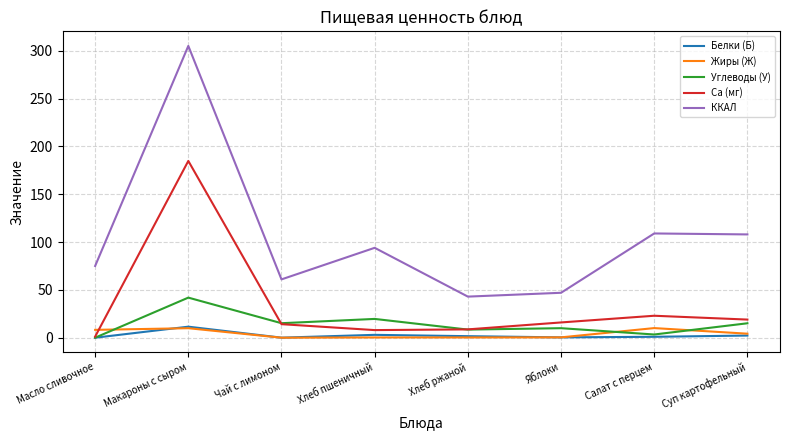

What is the smallest value displayed?

0.1